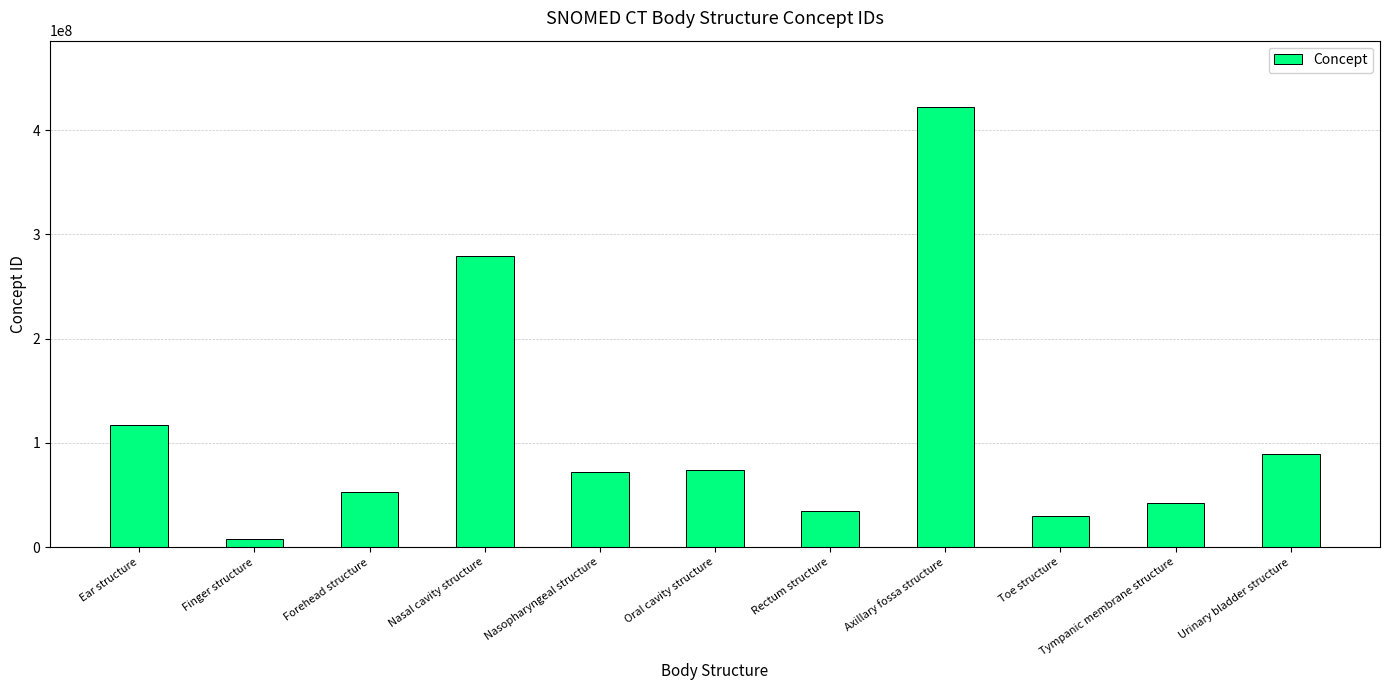

Approximately how many times larger is the value at Ear structure compared to Toe structure?

4.0